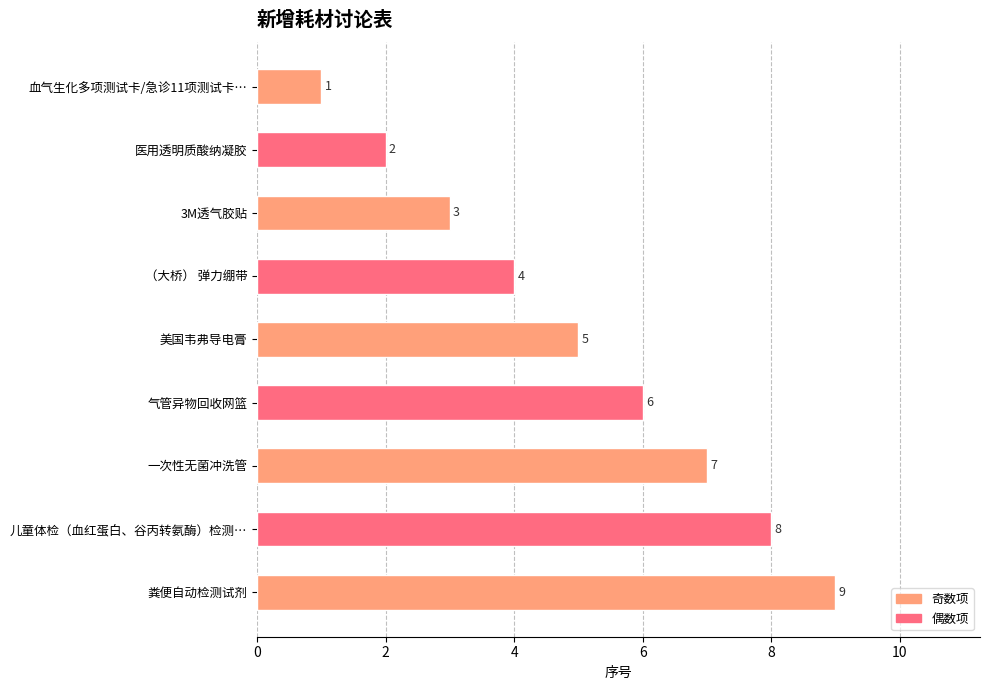

Which category has the highest value across all series?

粪便自动检测试剂